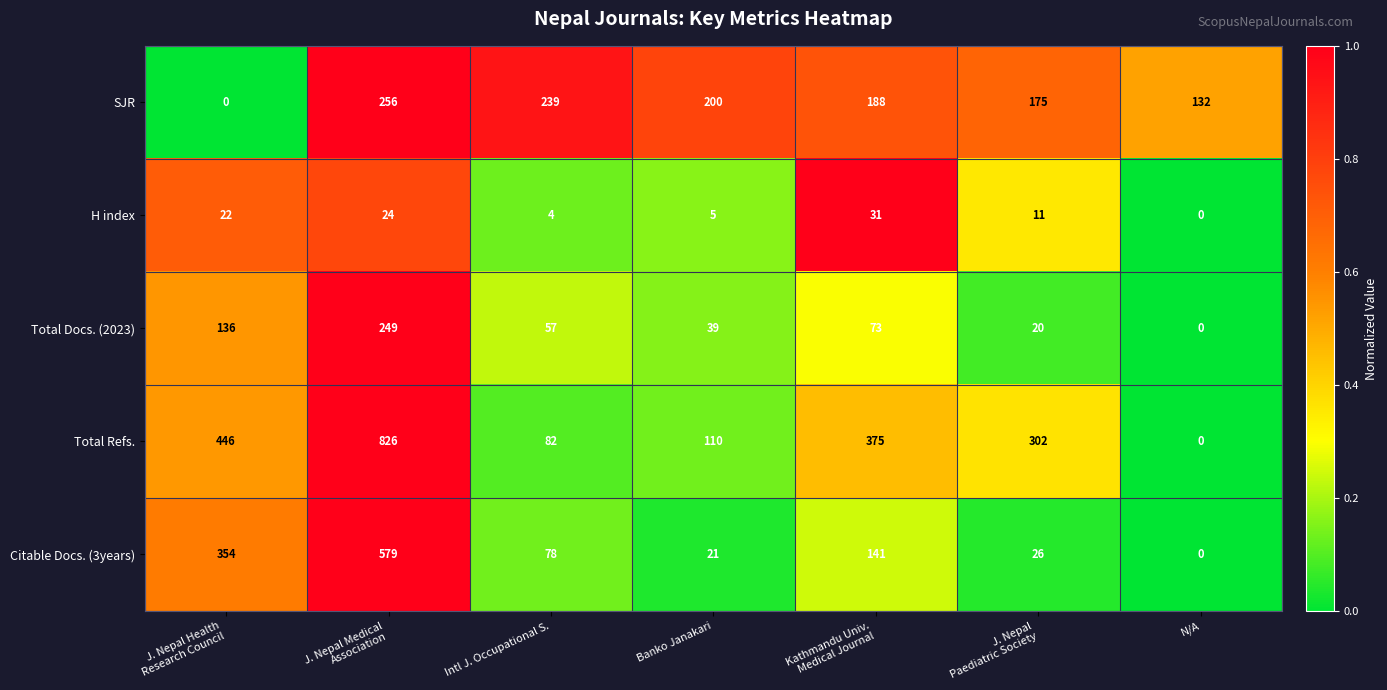

List the series in order of their peak value, lowest first.

H index, Total Docs. (2023), SJR, Citable Docs. (3years), Total Refs.